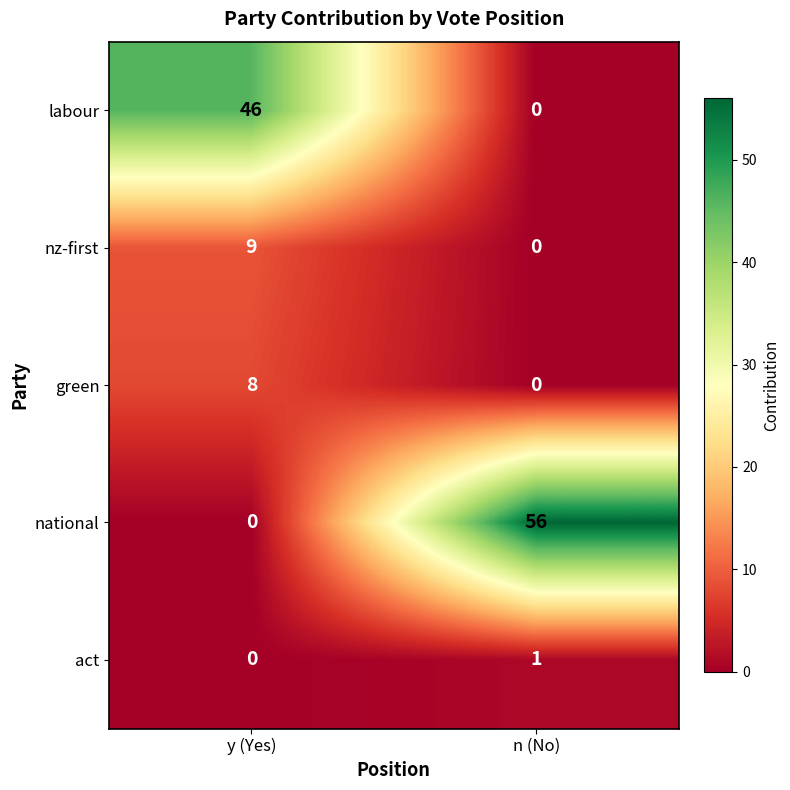

What is the total value across all series at y (Yes)?

63